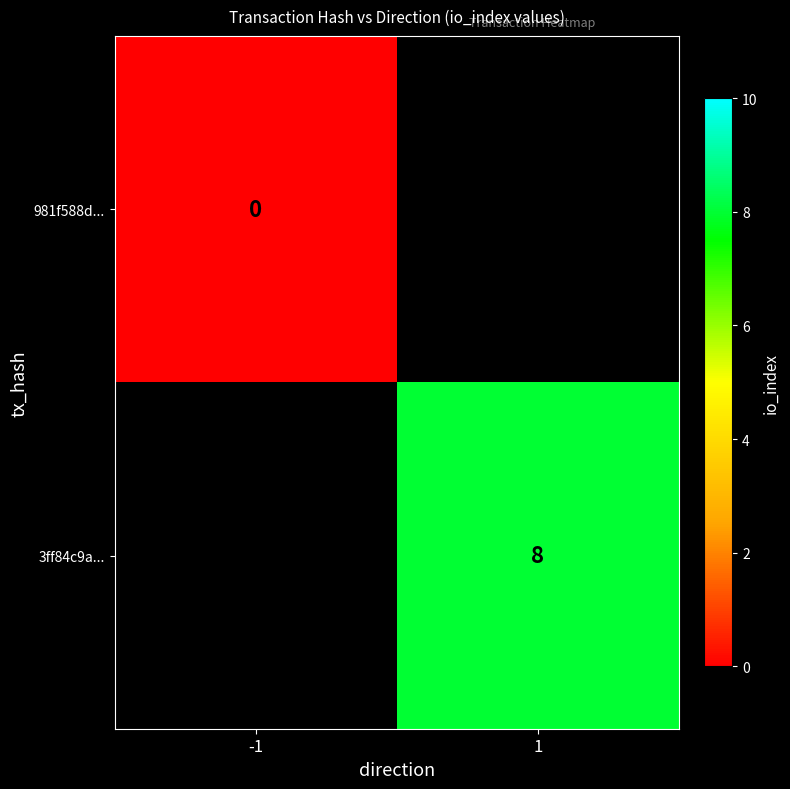

Is it true that 3ff84c9a... equals 8 at 1?

True